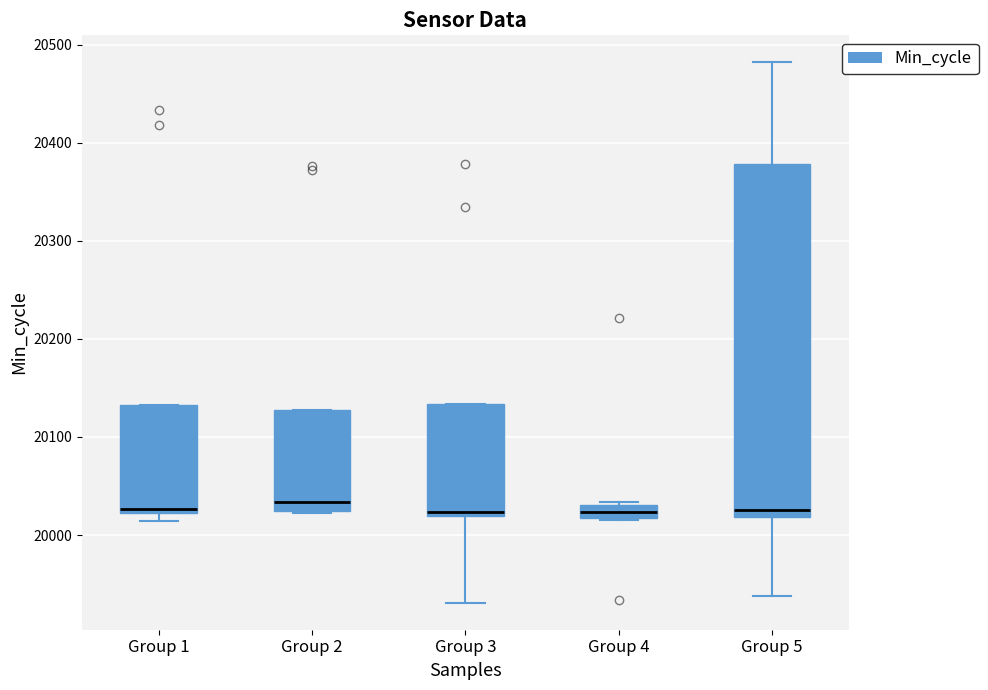

Where is the upper edge of the box for Group 4 on the y-axis? The values are not printed on the chart, so give them approximately, as read against the axis.

20030